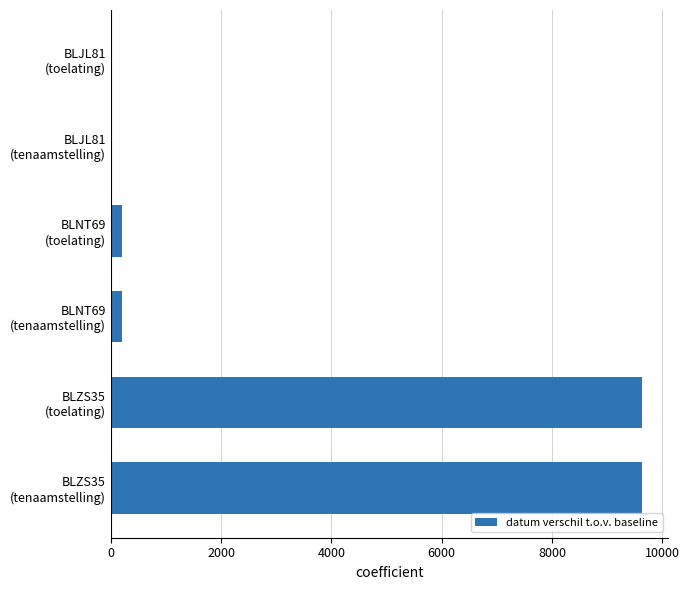

What is the greatest value displayed?

9625